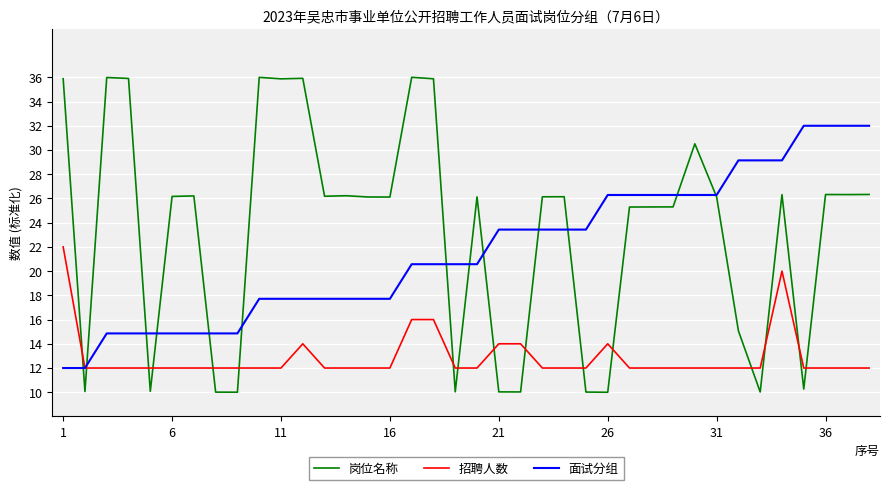

Which series has the largest total across all categories?

岗位名称